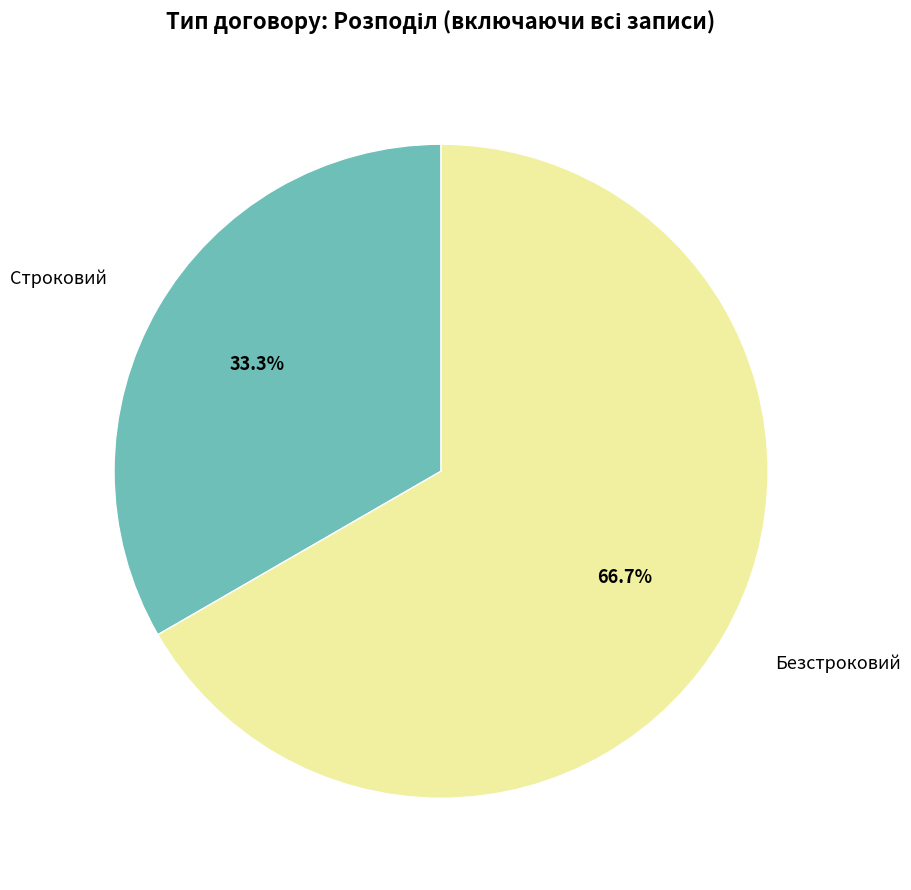

How many slices are in this pie chart?

2